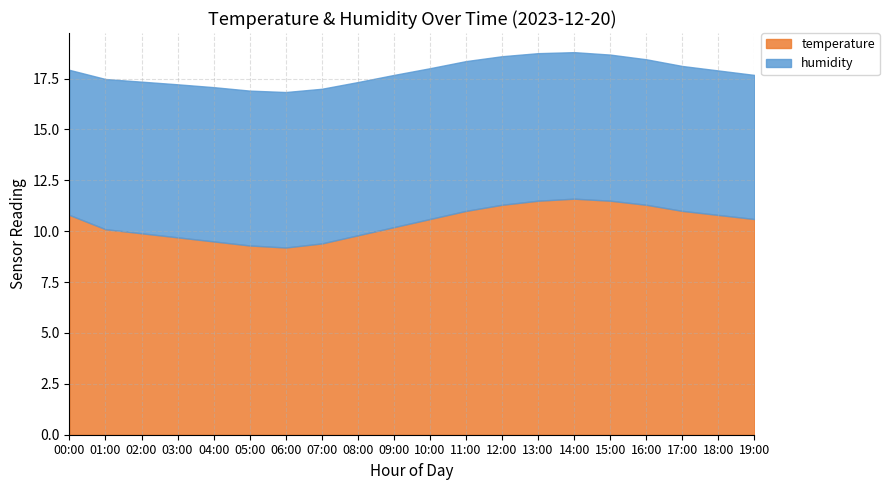

What is the total value across all series at 09:00?

17.7